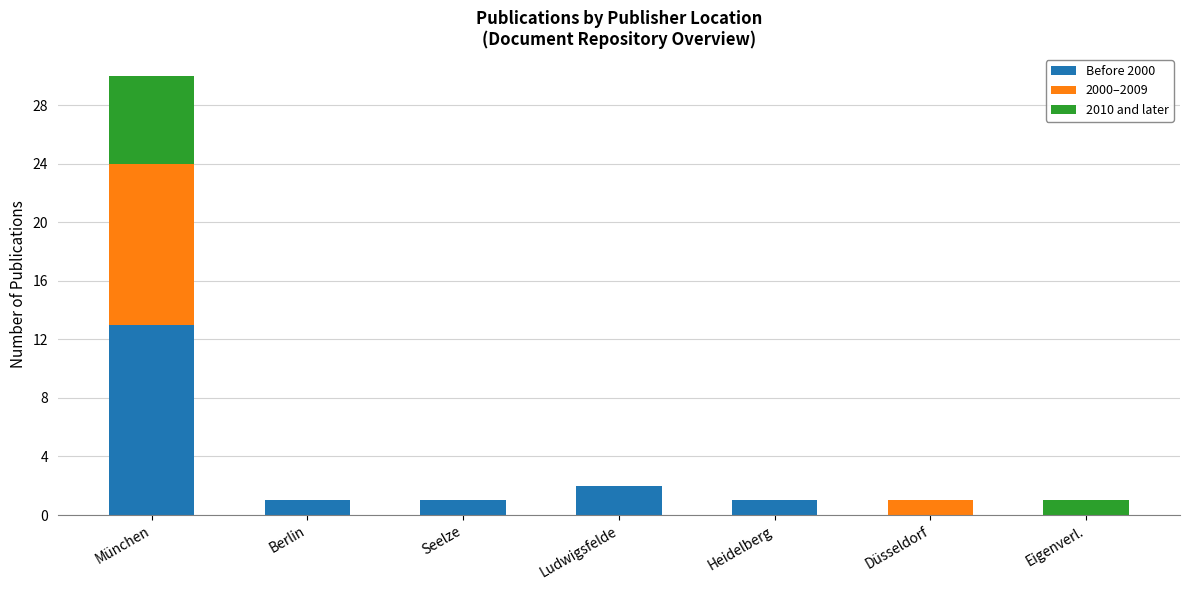

Count the number of data series in this chart.

3